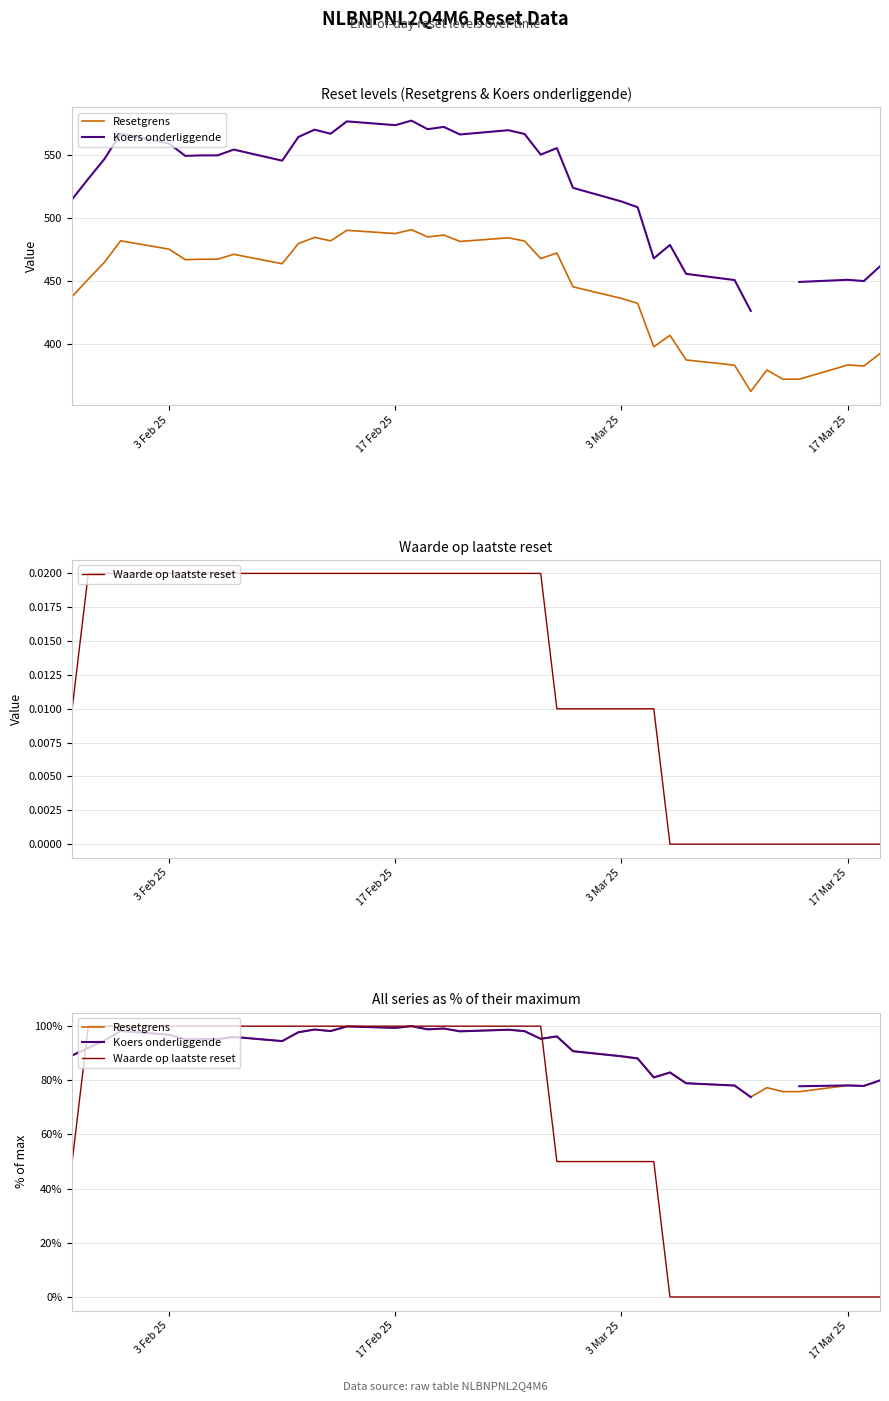

How many data points in Resetgrens are above 95?

19